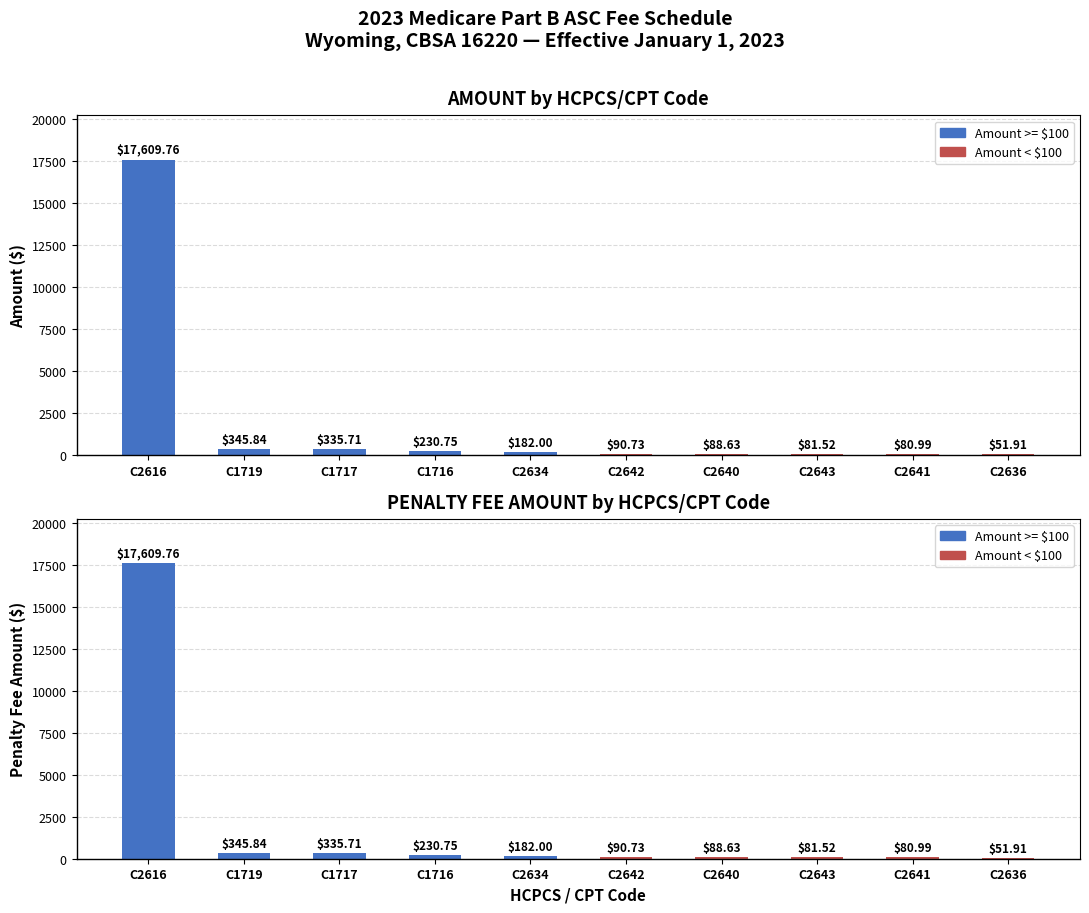

Which has a higher value, C1717 or C2643?

C1717